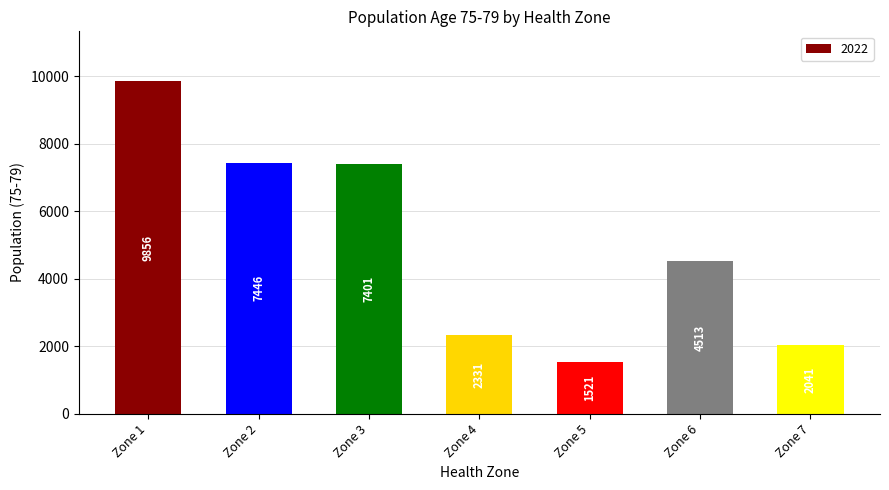

Is it true that the value at Zone 1 is 14330?

False